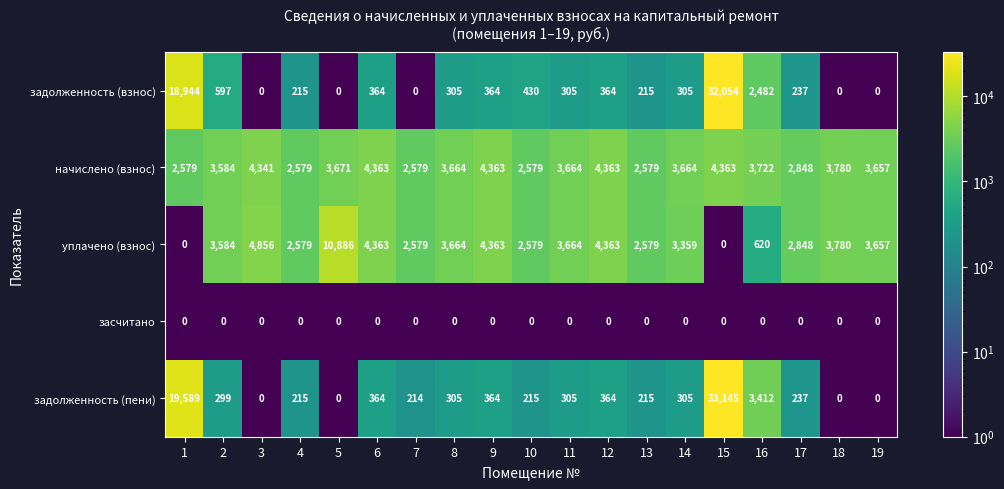

Is the value of засчитано at 14 greater than the value of начислено (взнос) at 3?

No